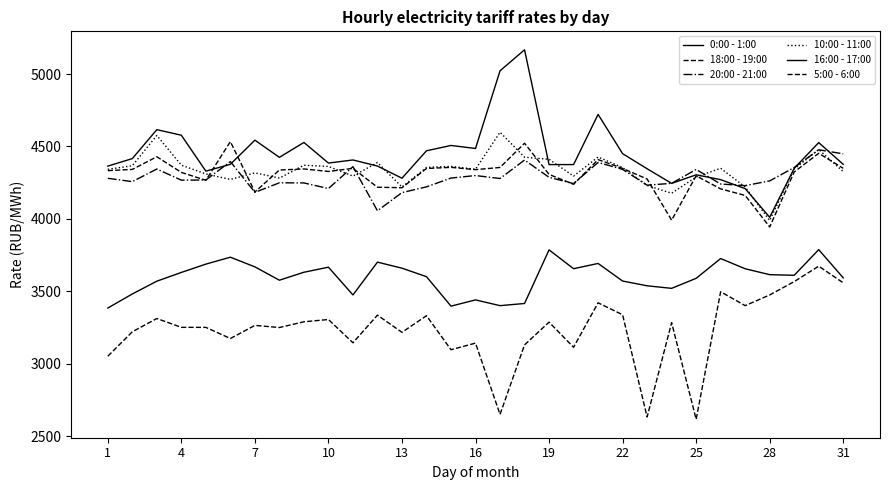

Does the chart have visible grid lines?

No